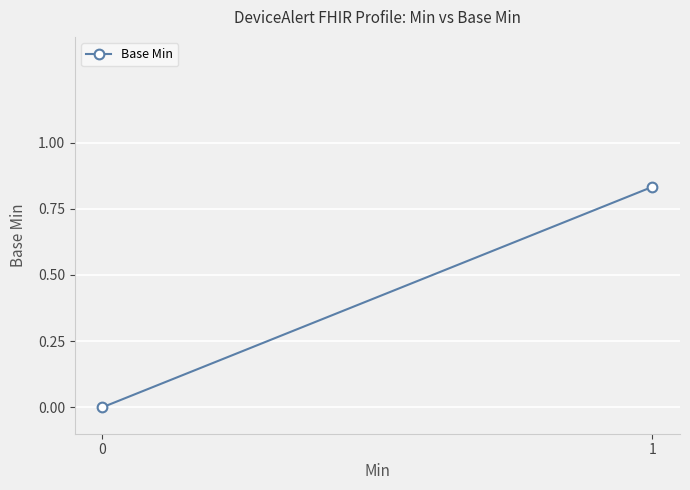

Reading left to right, what are all the values shown in this chart?

0.0	0.8